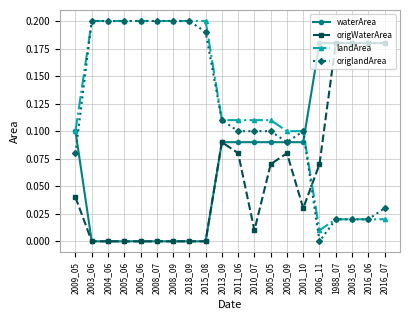

True or false: landArea and origWaterArea cross at least once.

True